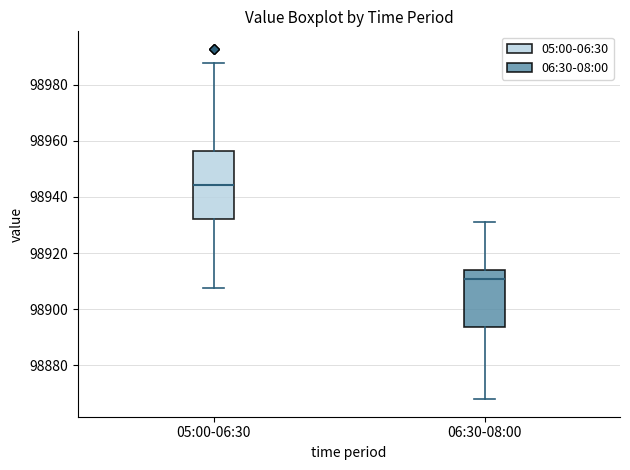

Reading left to right, transcribe this box plot: for each box, give where its median line is, the range the box spans, and where its two whiskers end, as read against the y-axis. The values are not printed on the chart, so give them approximately, as read against the axis.

05:00-06:30: median 98944, box 98932 to 98956, whiskers 98908 to 98988
06:30-08:00: median 98910, box 98894 to 98914, whiskers 98868 to 98932